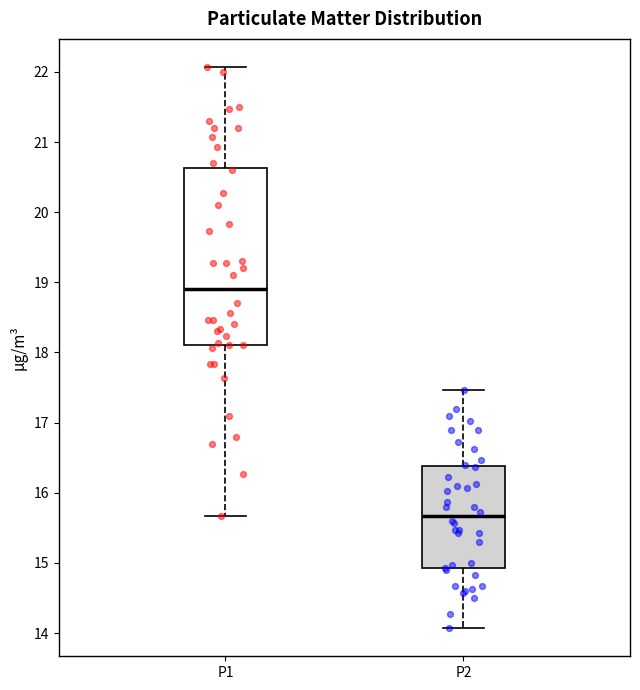

Where is the upper edge of the box for P2 on the y-axis? The values are not printed on the chart, so give them approximately, as read against the axis.

16.4